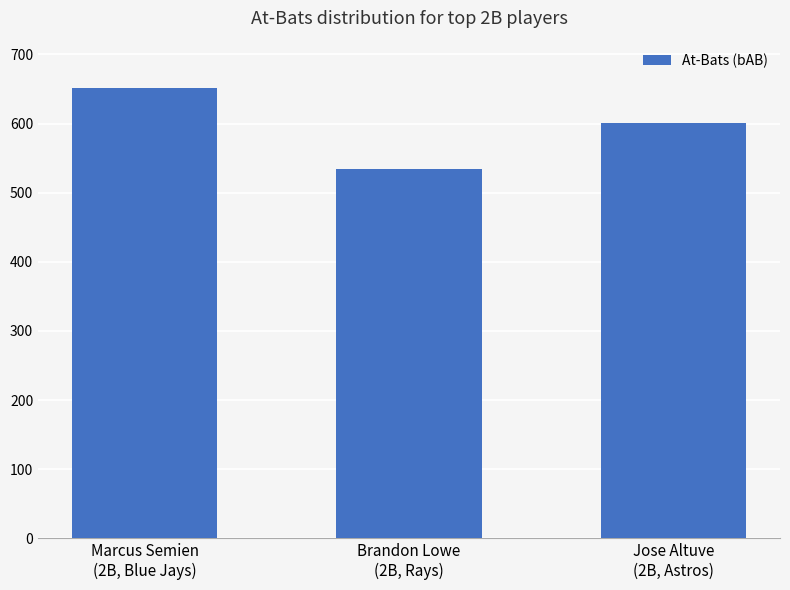

What is the smallest value displayed?

535